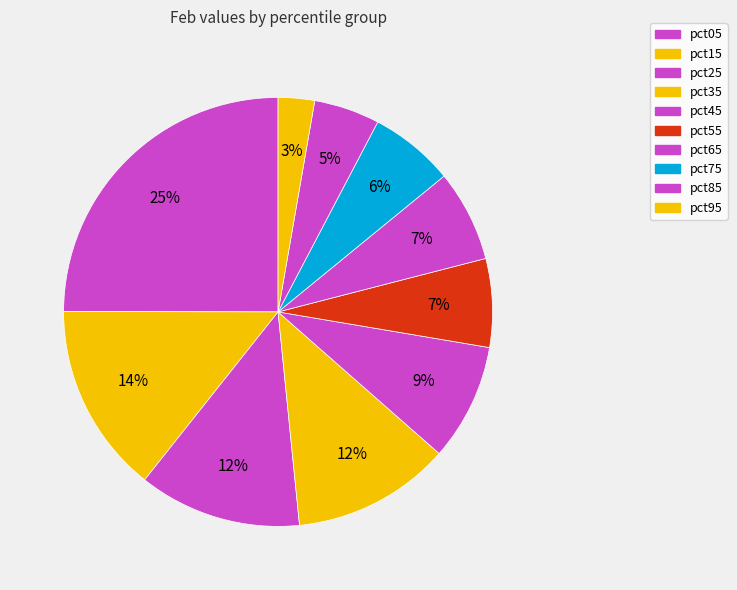

Count the number of slices in the pie.

10